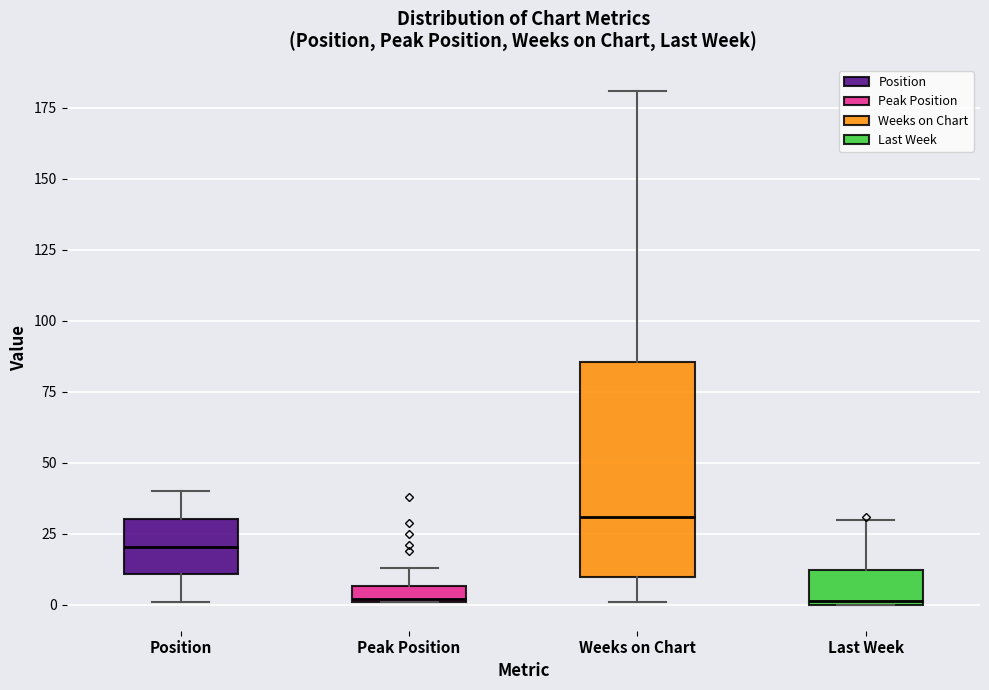

Where does the median line of the box for Weeks on Chart sit on the y-axis? The values are not printed on the chart, so give them approximately, as read against the axis.

30